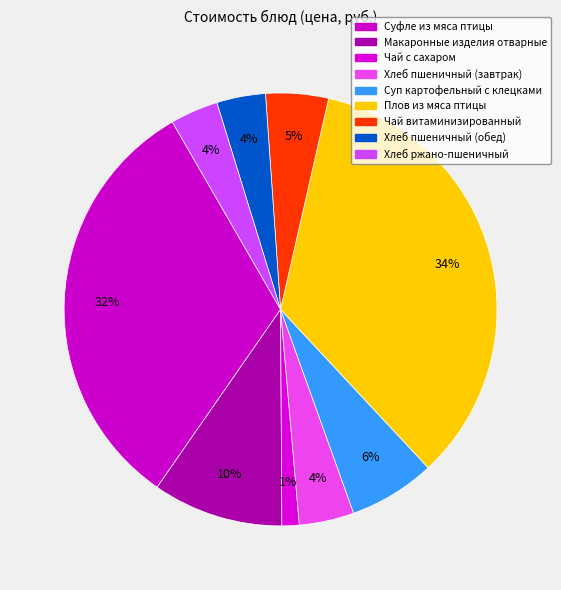

What is the change in value from Макаронные изделия отварные to Чай витаминизированный?

-7.5